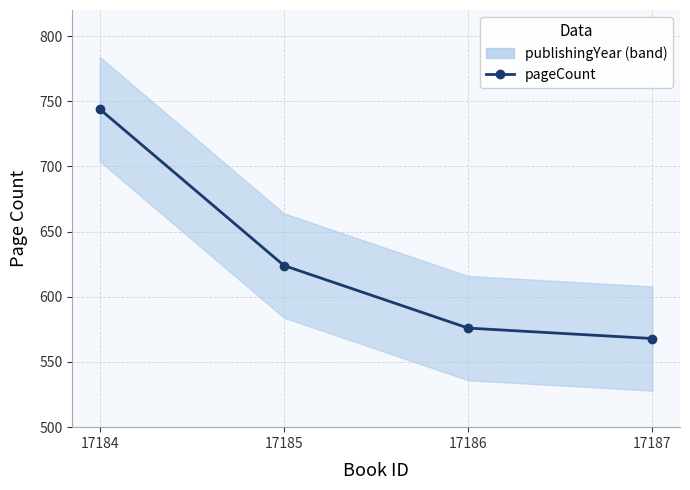

True or false: the data has more than 1 interior local peaks.

False